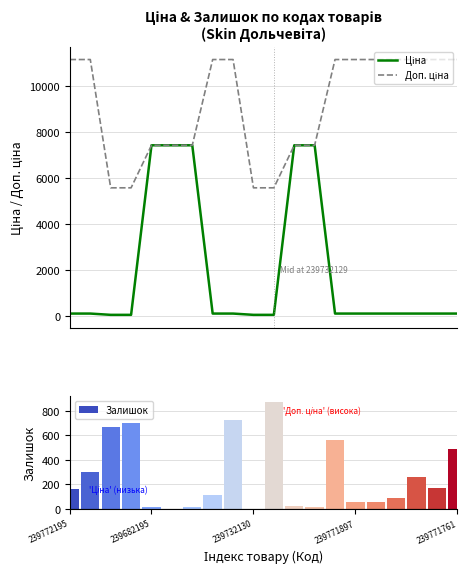

How many groups of bars are there?

20